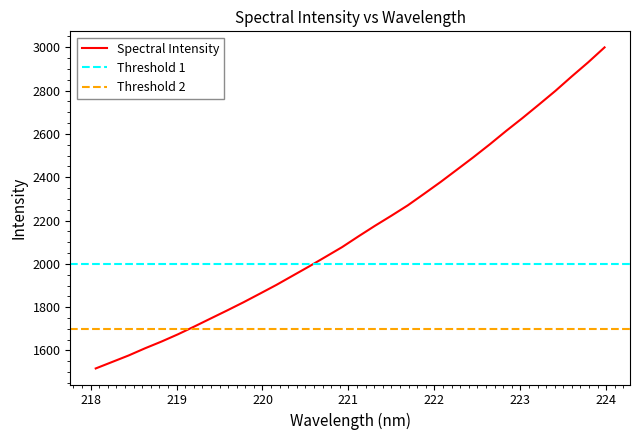

At which label does the data first exceed 2127?

221.1174